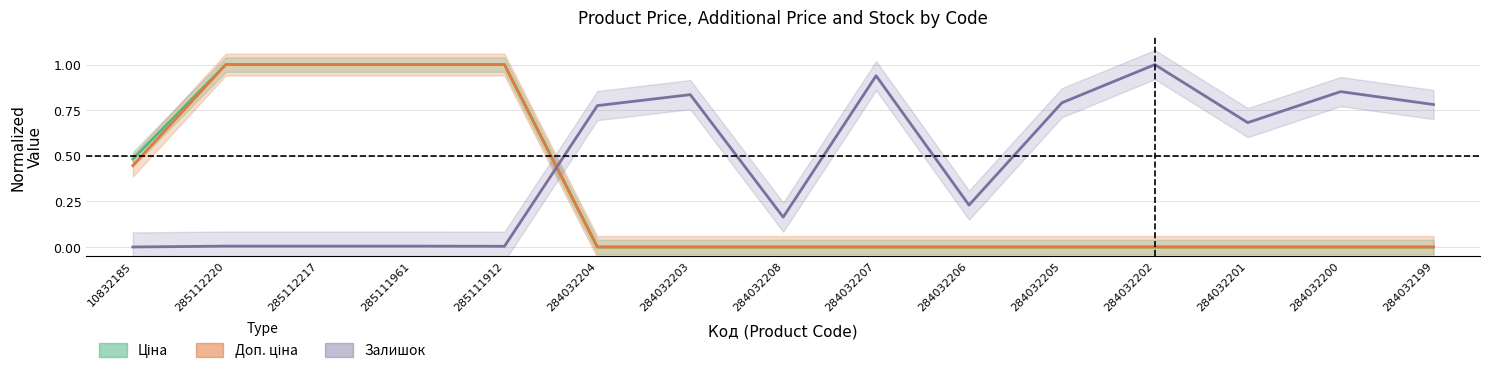

True or false: Доп. ціна has a value of 1.7 at 285112217.

False